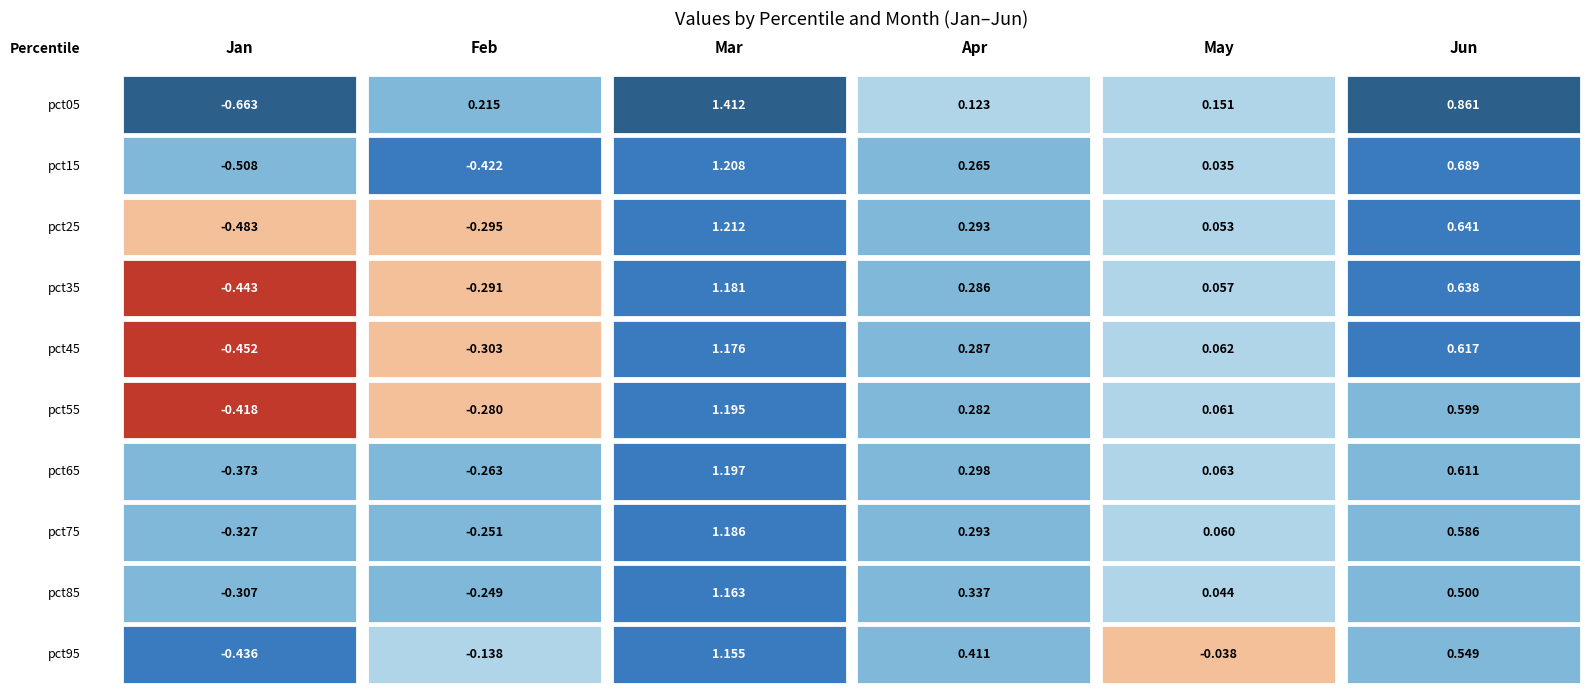

What is the value of the Jan bar at the 3rd from the left?

-0.5